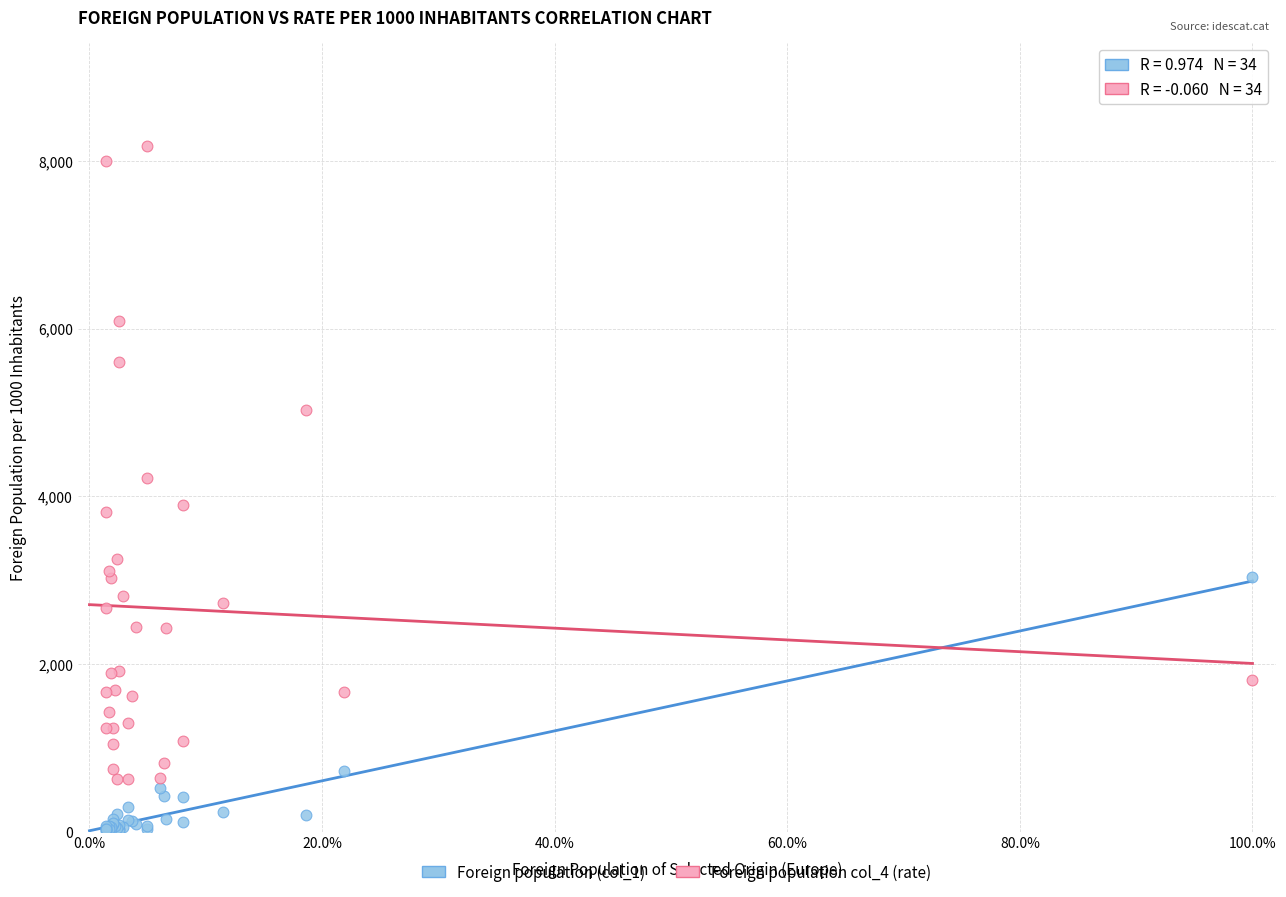

Which series reaches the maximum Y coordinate?

Foreign population col_4 (rate)